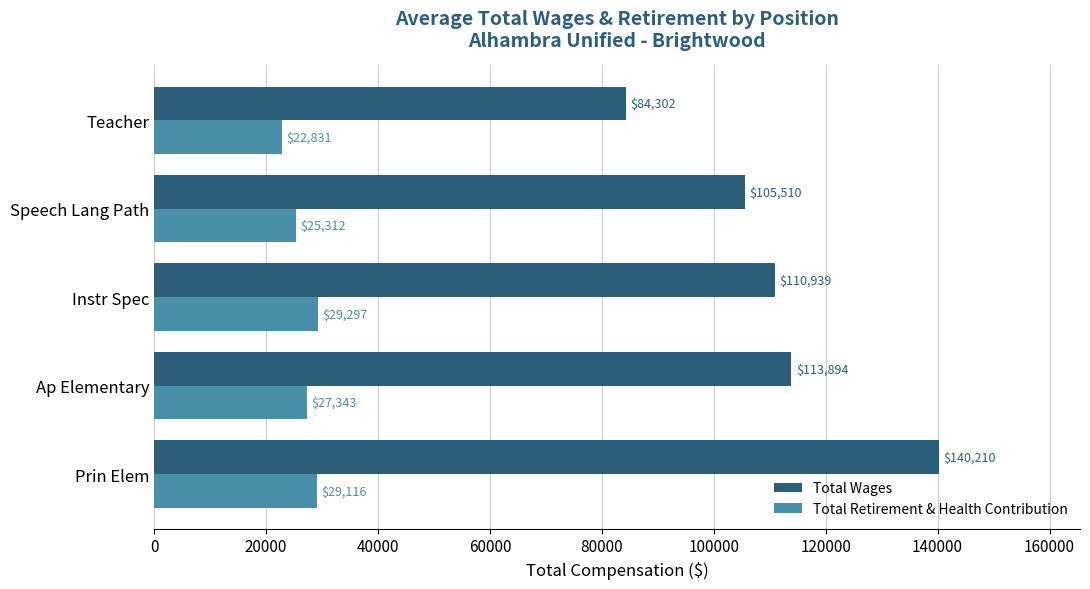

Which series has the widest spread of values?

Total Wages